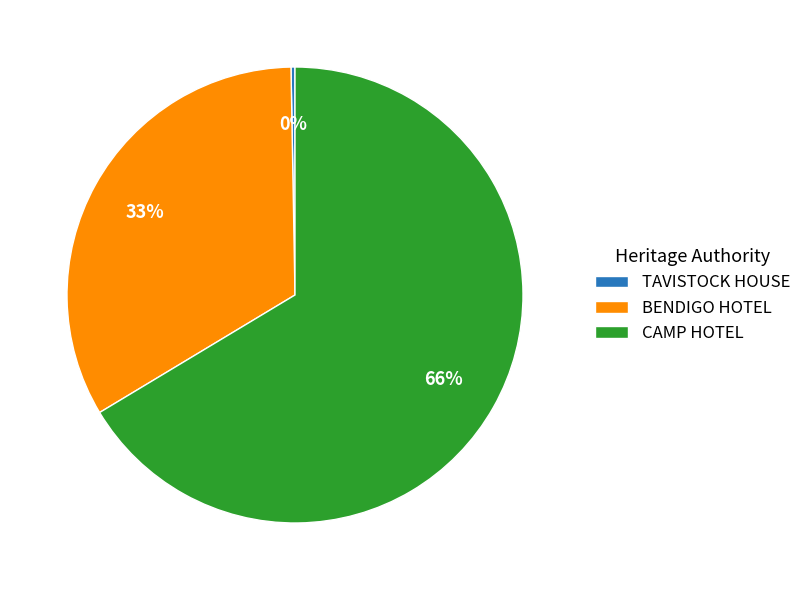

Is the sum of BENDIGO HOTEL and CAMP HOTEL greater than half?

Yes